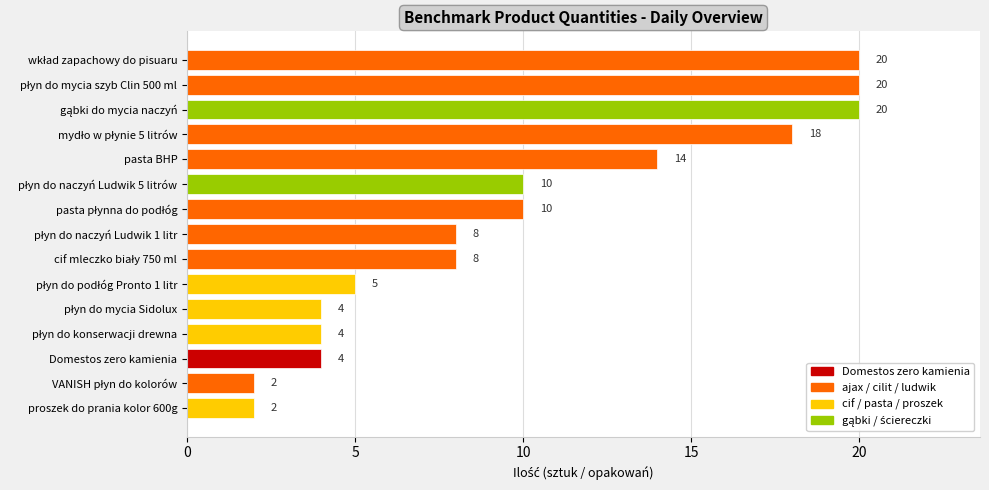

Is it true that the value at Domestos zero kamienia is 3?

False